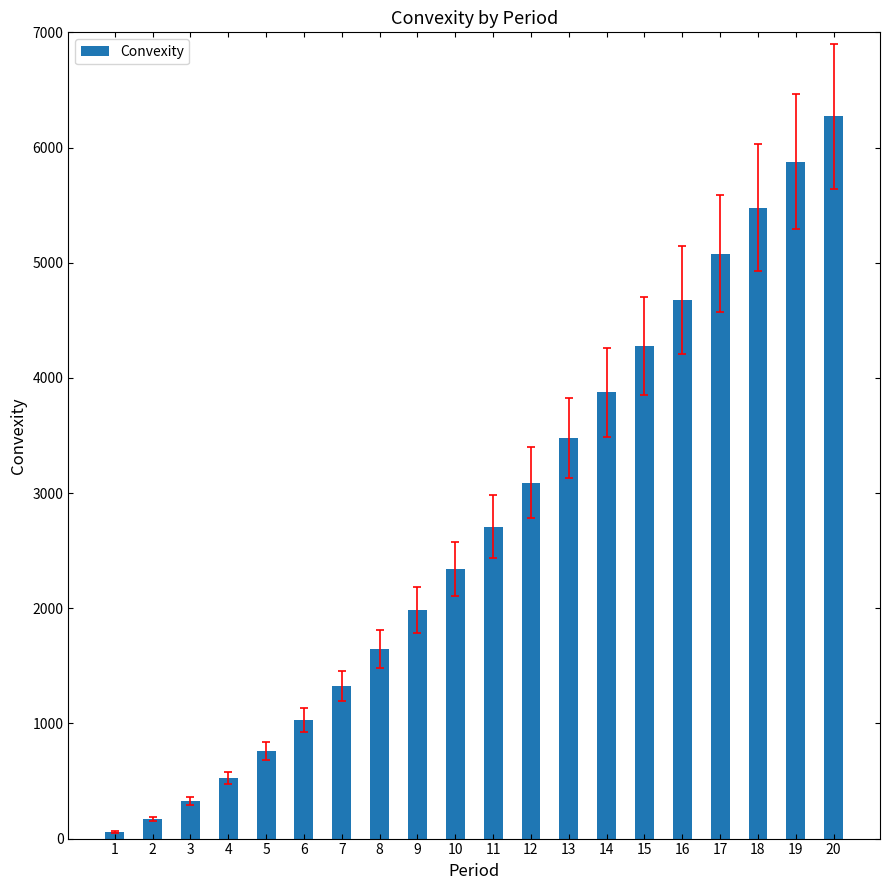

Approximately how many times larger is the value at 13 compared to 2?

20.6